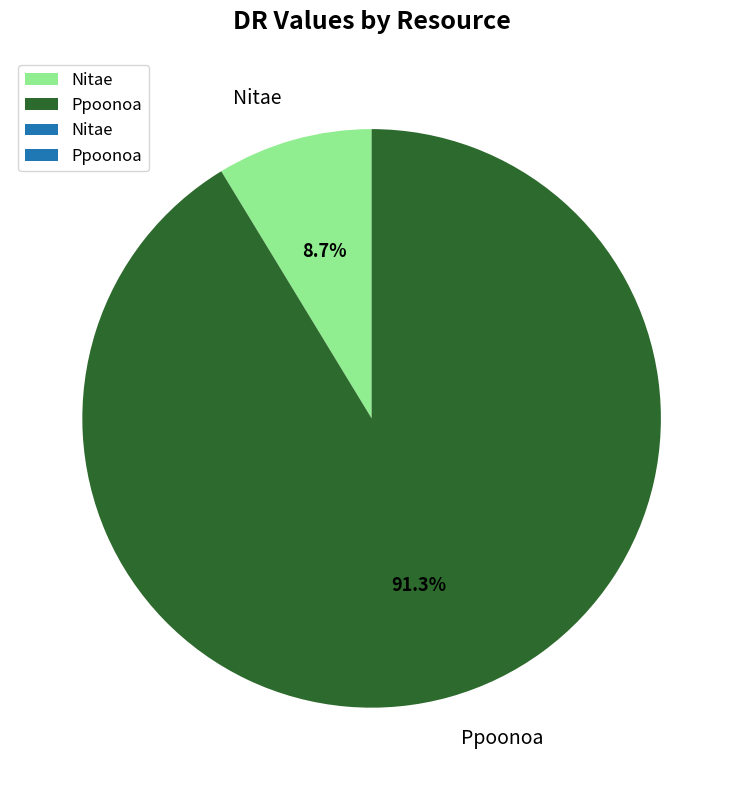

How many segments does this pie chart have?

2